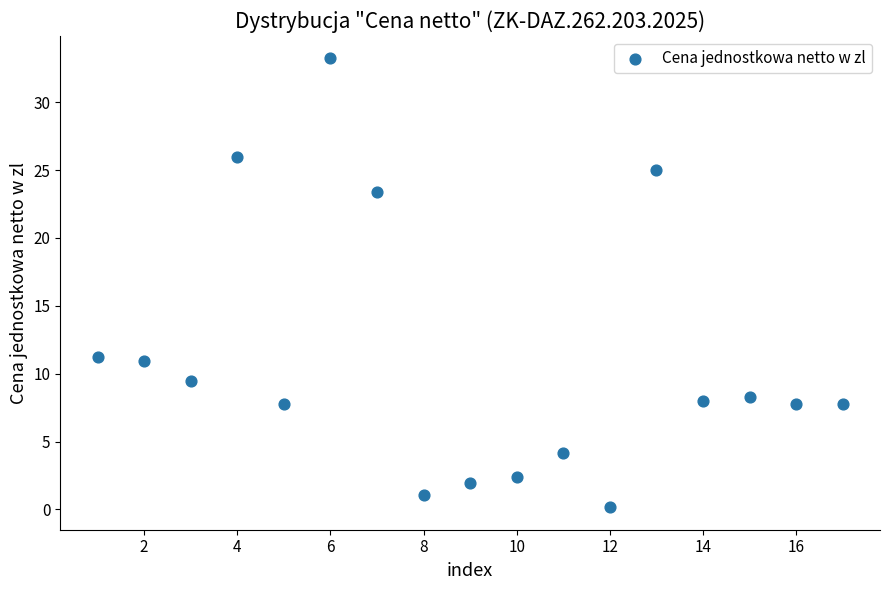

What is the range of X values (max minus min)?

16.0